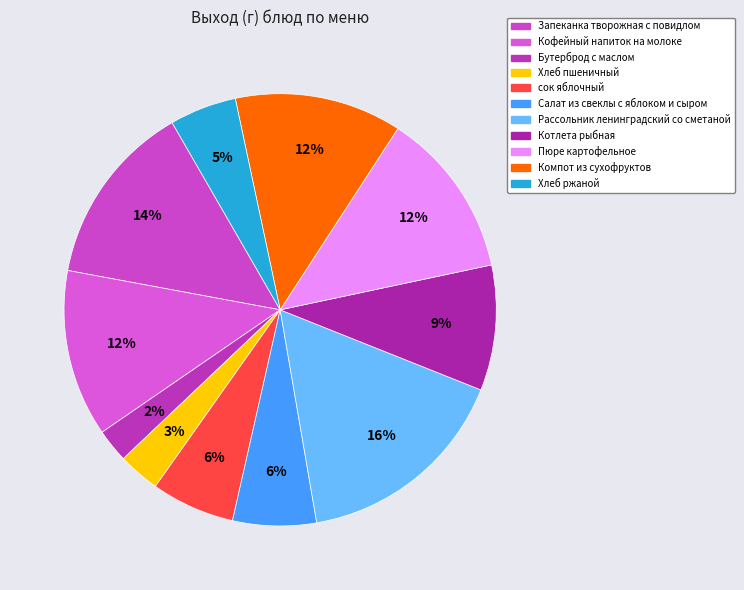

Does any single category account for the majority?

No